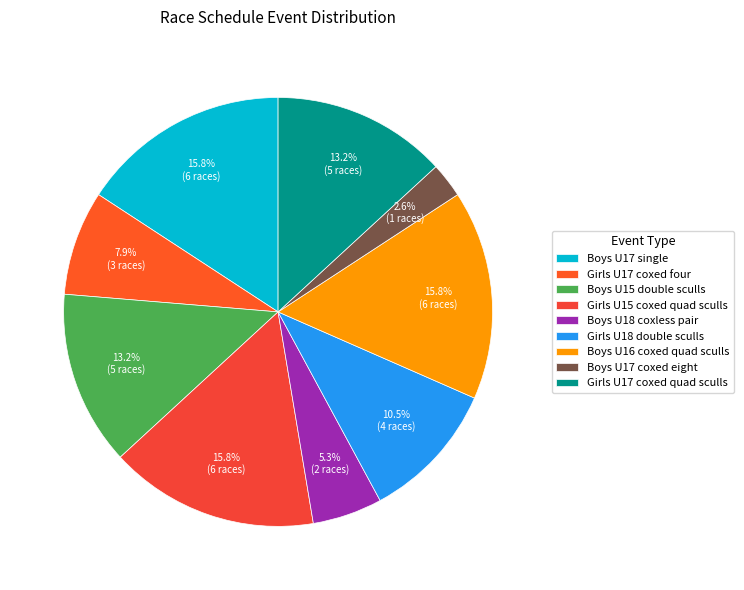

What portion of the pie excludes Girls U17 coxed four?

92.1%